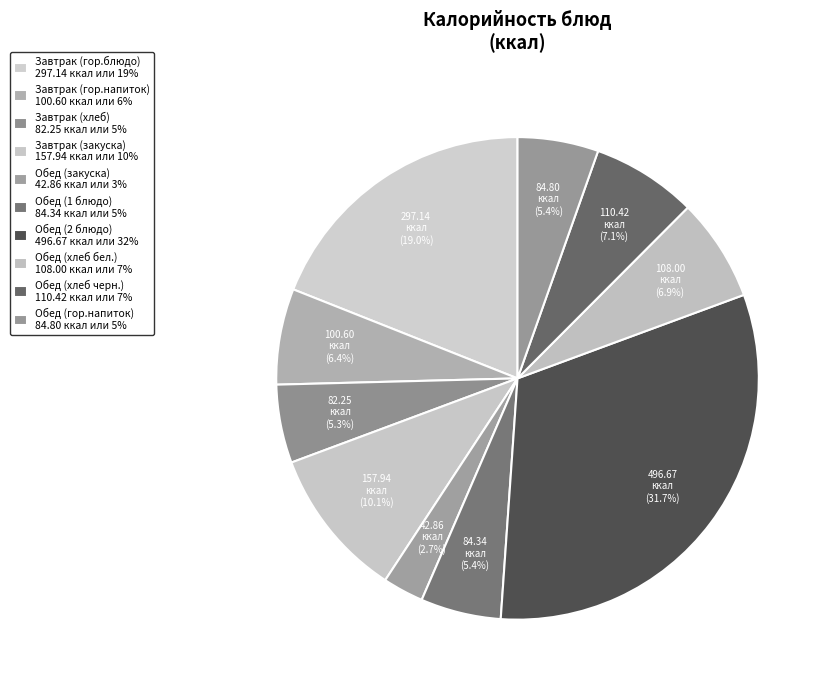

Is it true that Завтрак (гор.напиток) is 6% of the pie?

True